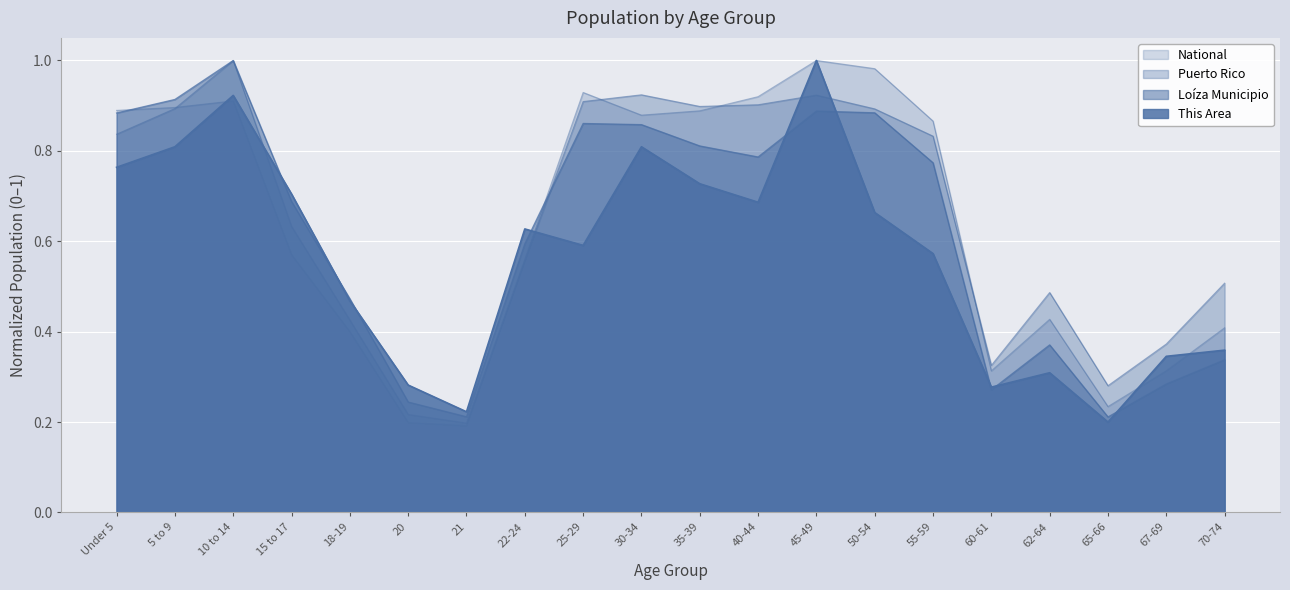

True or false: Puerto Rico has a value of 0.2 at 21.

True